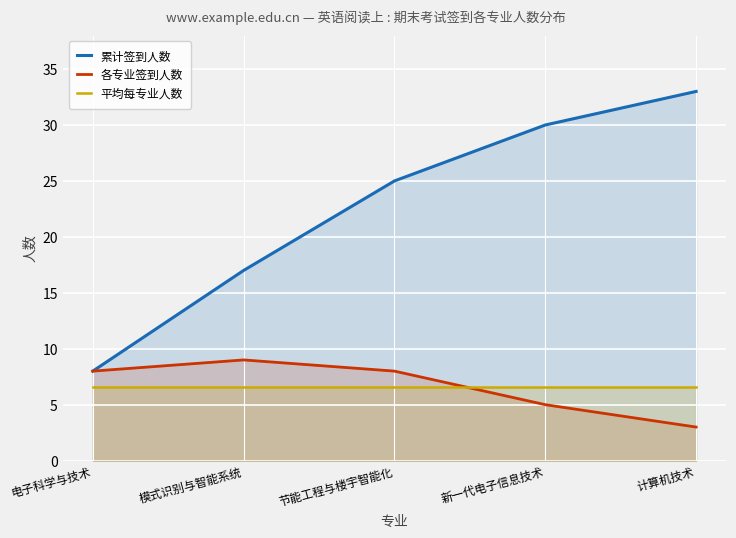

Which series has the largest range (max minus min)?

累计签到人数